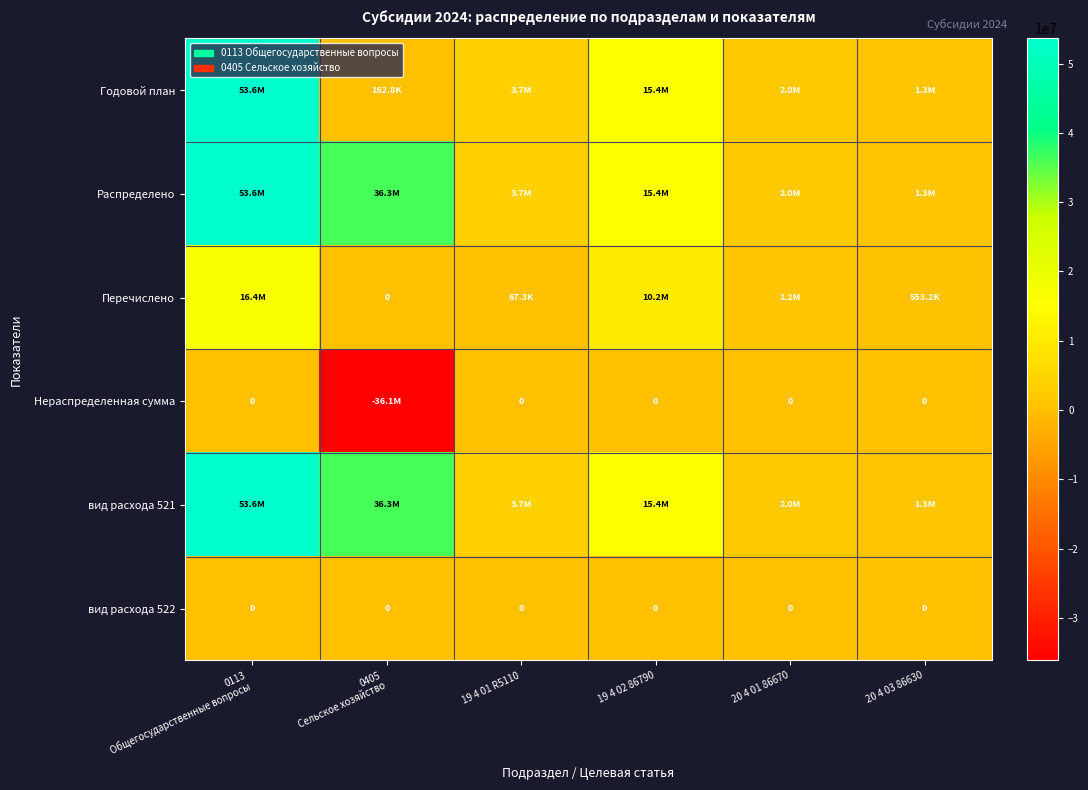

At how many categories does at least one series exceed -33131562?

6